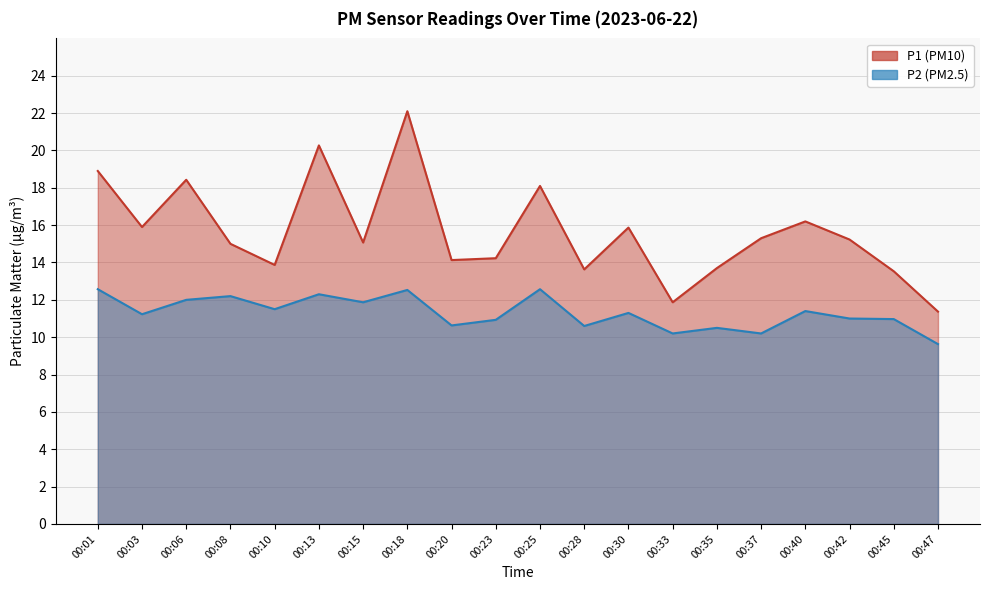

How many data points in P2 are less than 11?

8